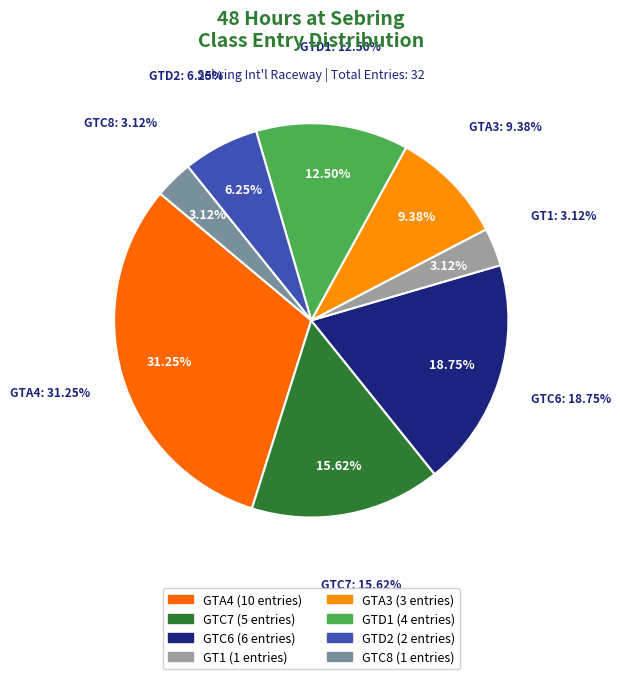

To the nearest percent, what percentage of the pie is GTC6?

19%